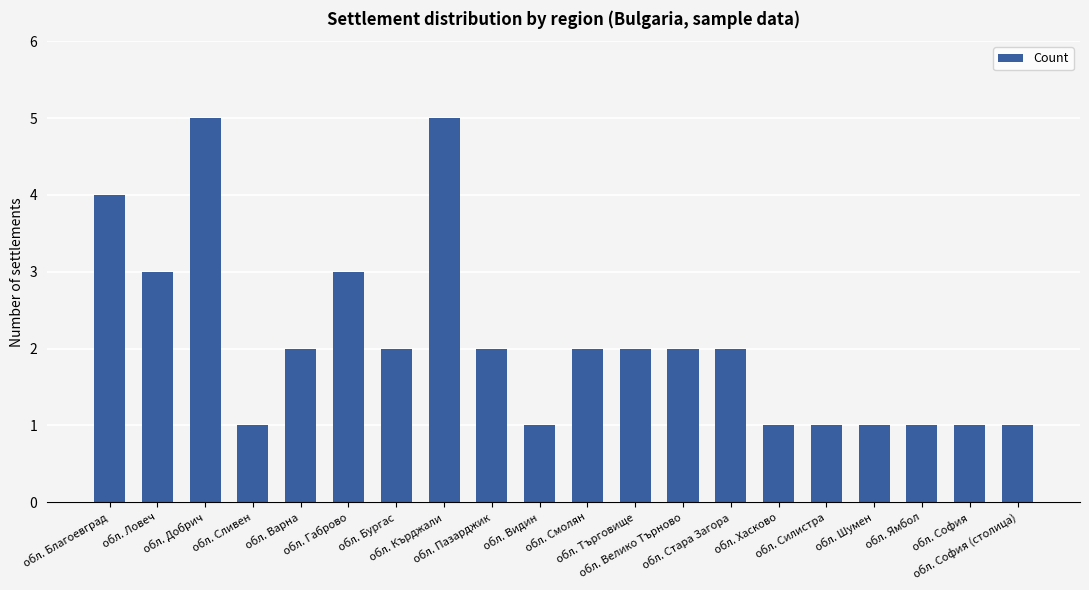

How many series are shown in this chart?

1